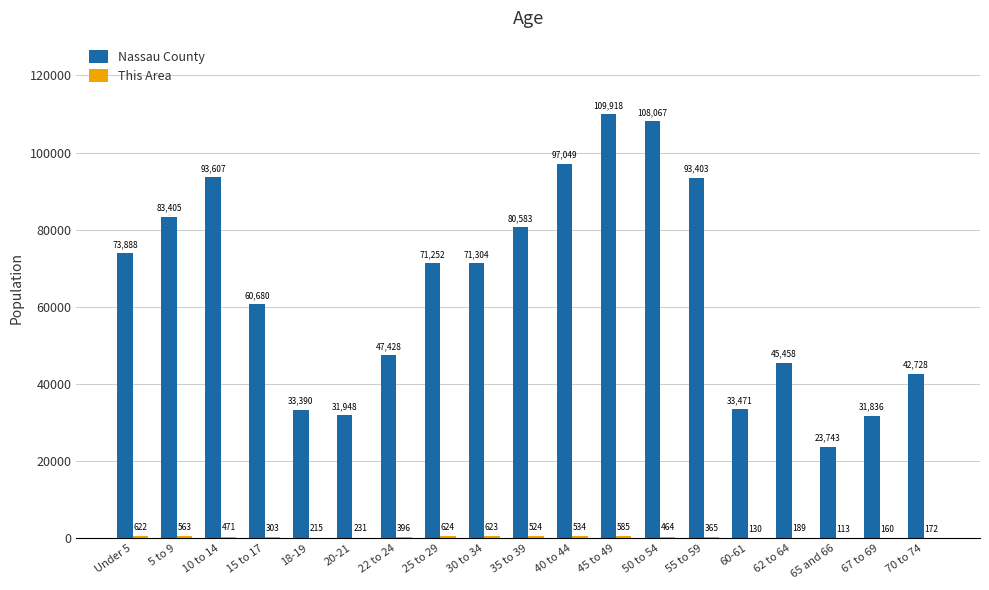

How many groups of bars are there?

19